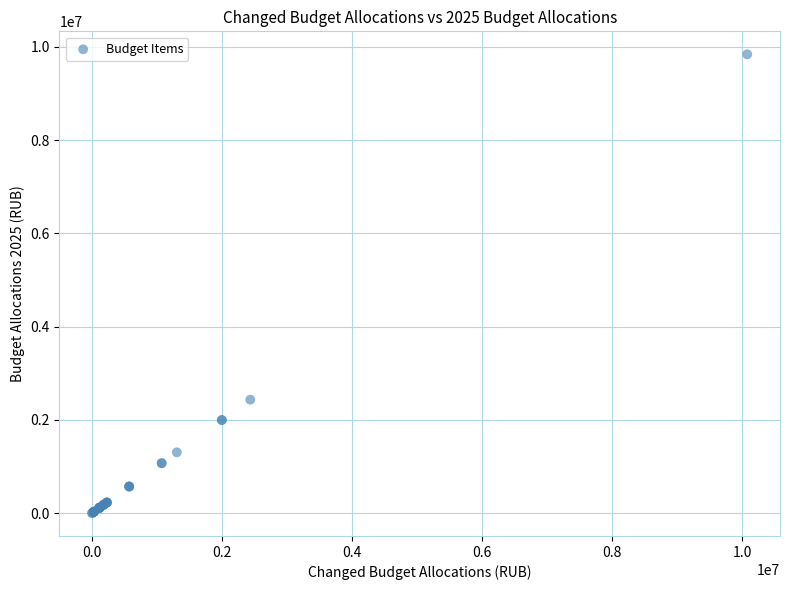

What Y value in the scatter plot is closest to 4922543?

2434440